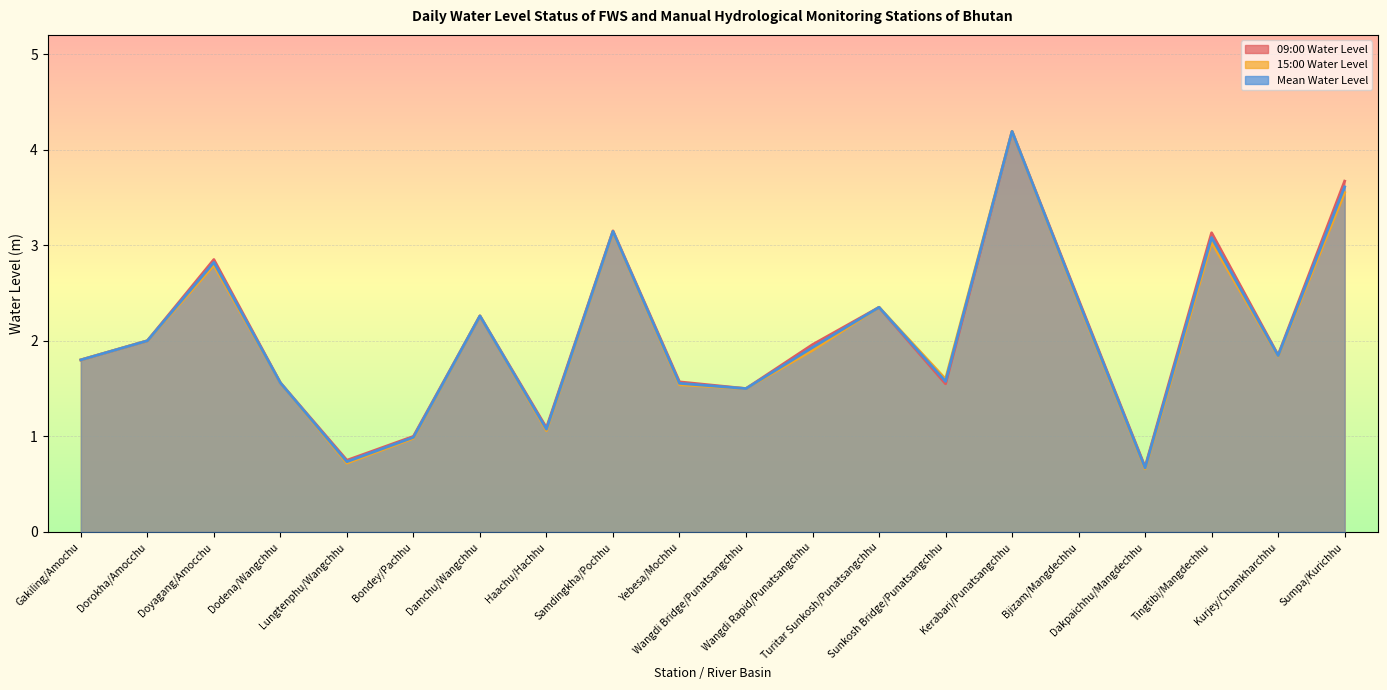

True or false: 15:00 Water Level and Mean Water Level intersect in this chart.

False